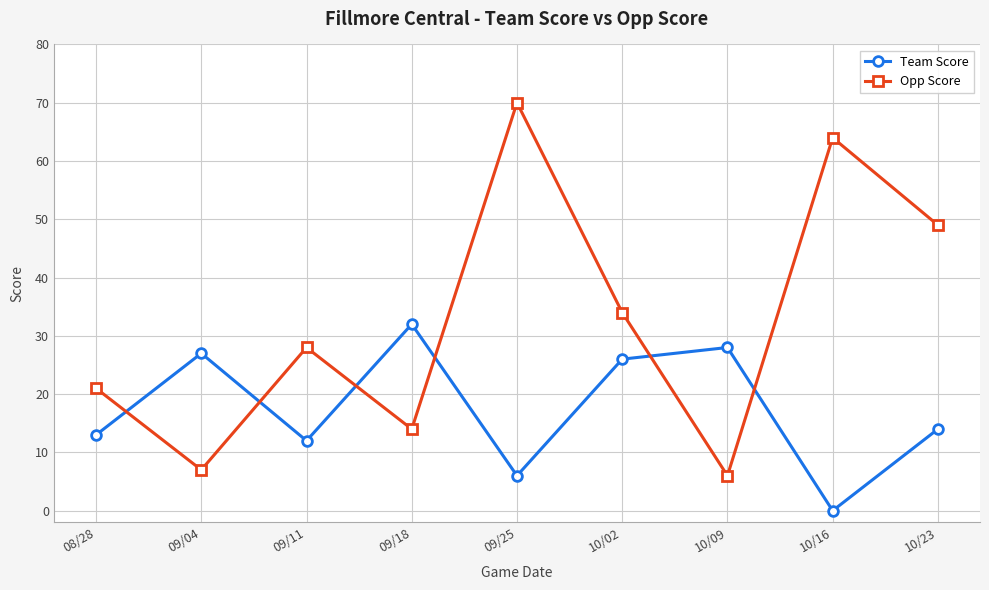

What is the difference between the Opp Score values at 08/28 and 09/11?

7